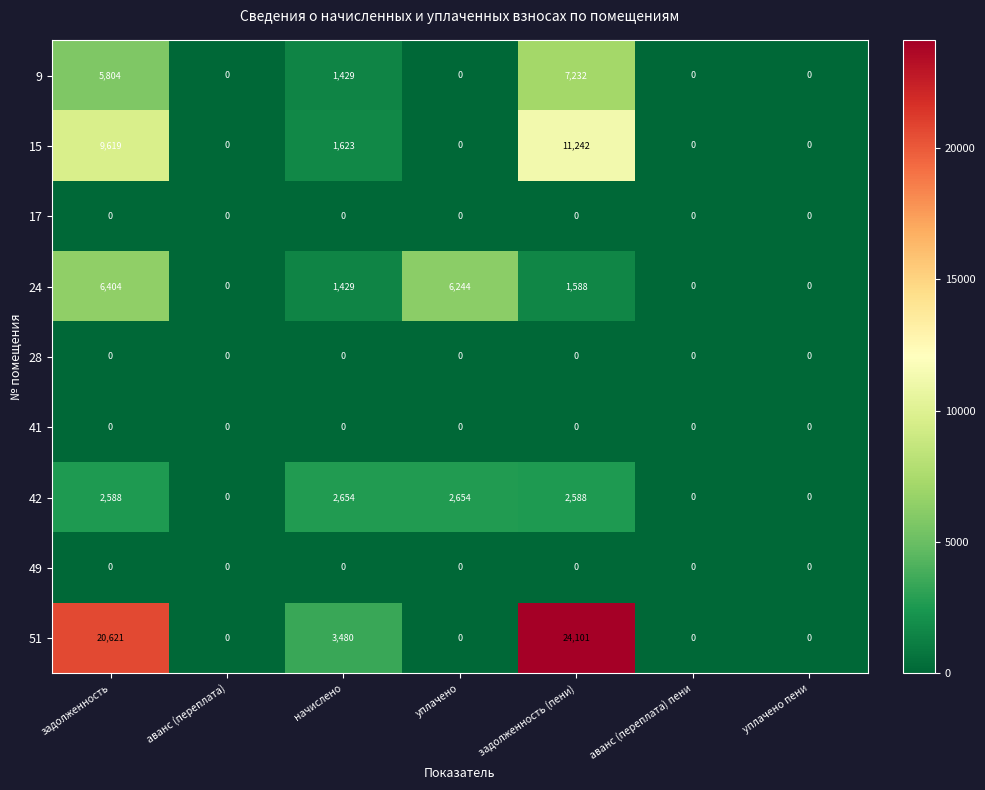

What is the difference between the maximum and minimum values in the 9 series?

7232